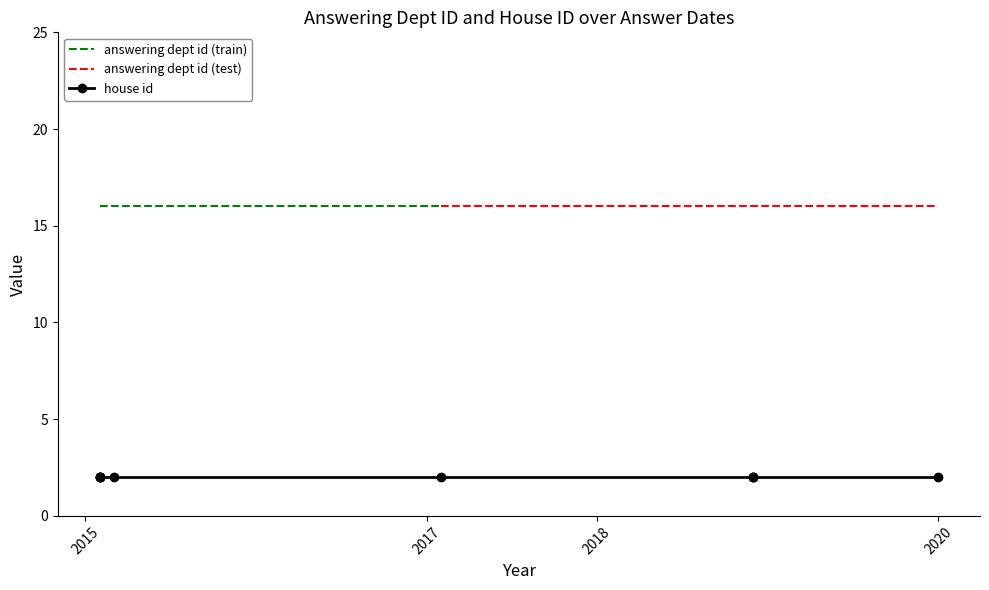

Is the value of house id at 2018-12-10 greater than the value of answering dept id at 2015-02-11?

No